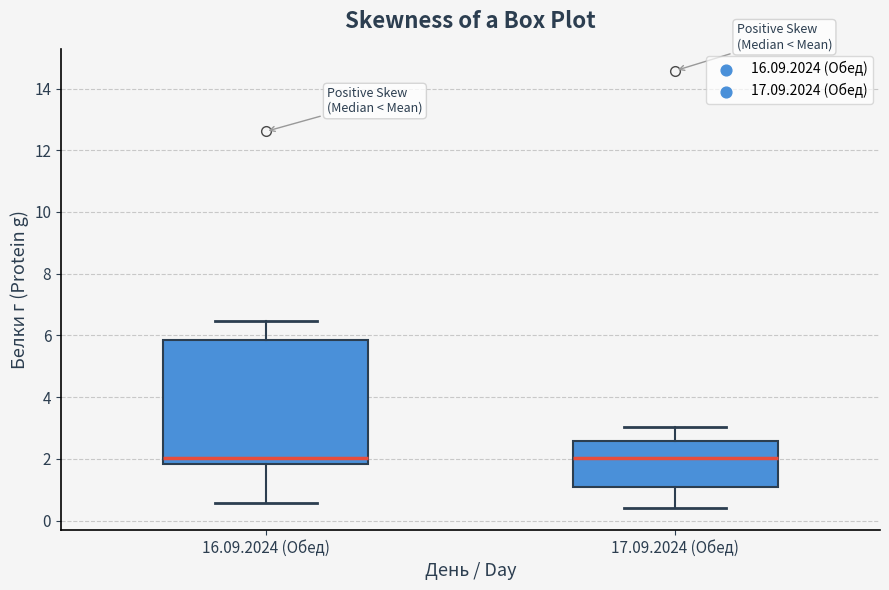

Reading left to right, transcribe this box plot: for each box, give where its median line is, the range the box spans, and where its two whiskers end, as read against the y-axis. The values are not printed on the chart, so give them approximately, as read against the axis.

16.09.2024 (Обед): median 2.0, box 1.8 to 5.8, whiskers 0.6 to 6.4
17.09.2024 (Обед): median 2.0, box 1.2 to 2.6, whiskers 0.4 to 3.0